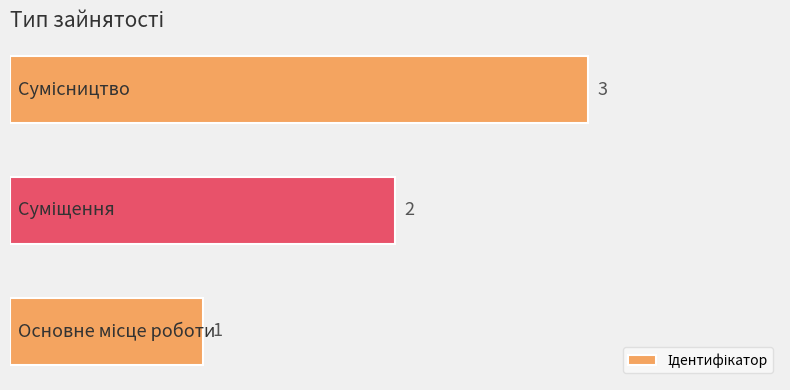

How many values are between 1 and 3?

3